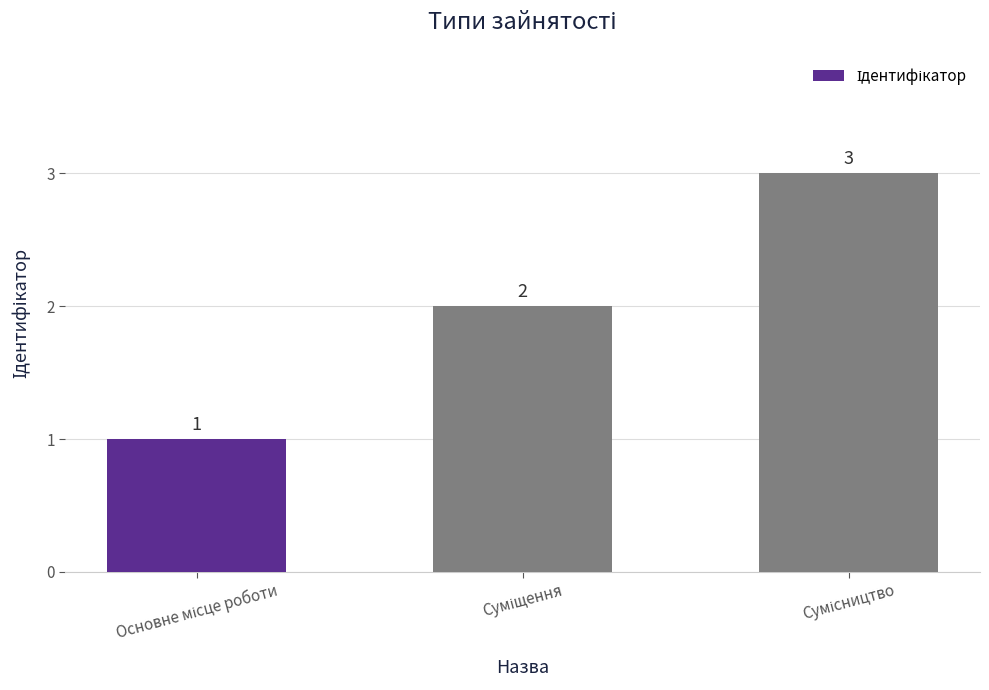

Count the values in the range 1 to 3.

3